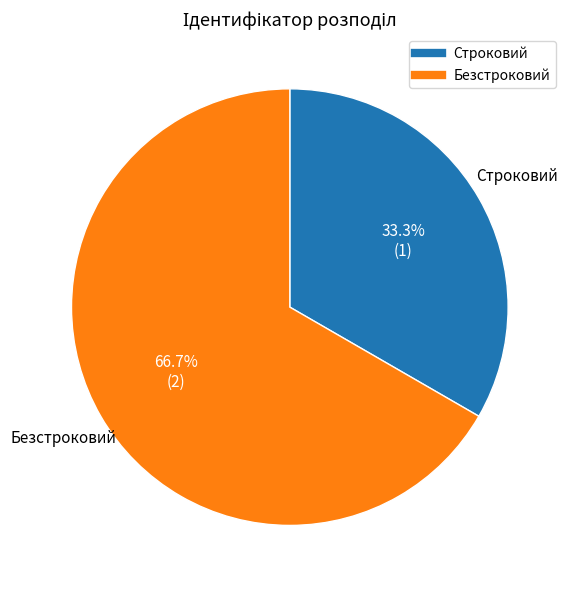

Which has a higher value, Строковий or Безстроковий?

Безстроковий